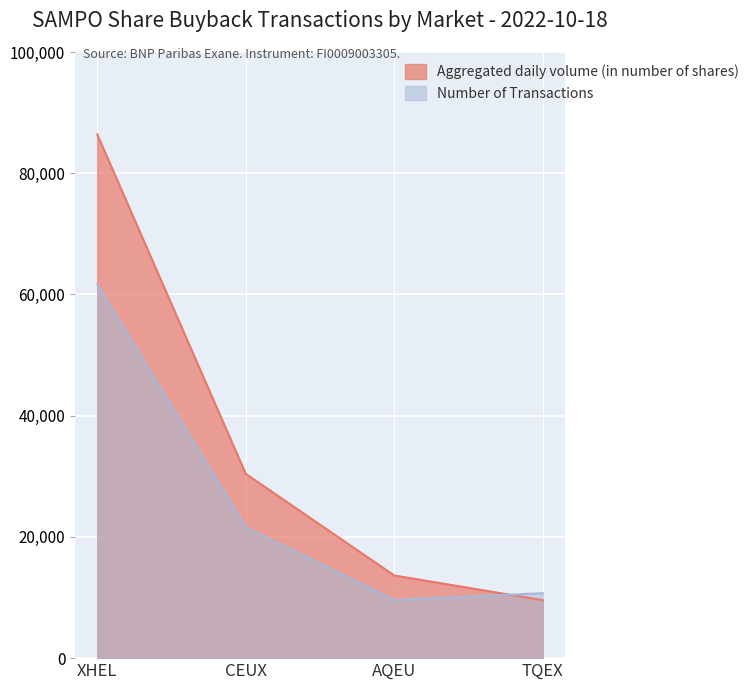

Read the Number of Transactions value at XHEL.

61680